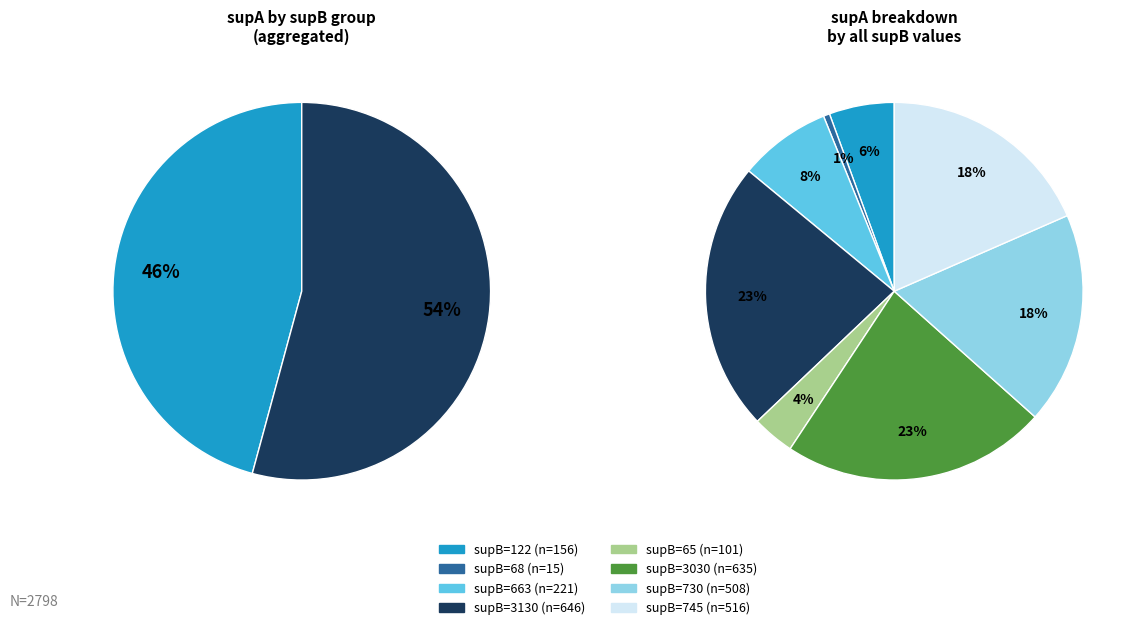

Is 122 the majority of the pie?

No